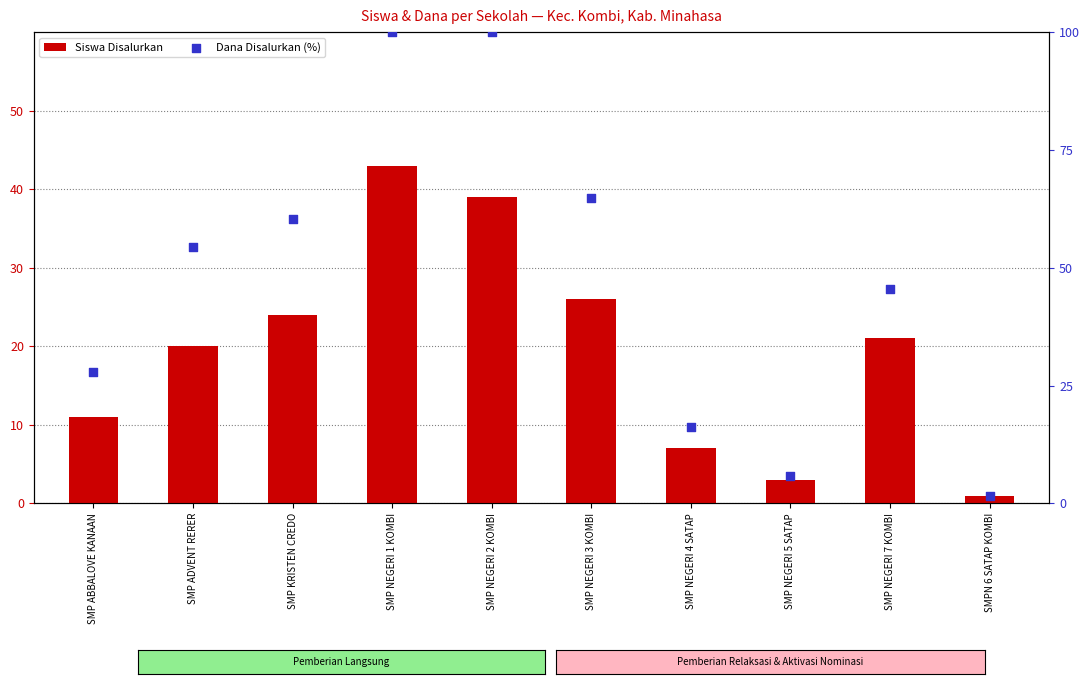

Which series contains the lowest Y value?

Siswa Disalurkan